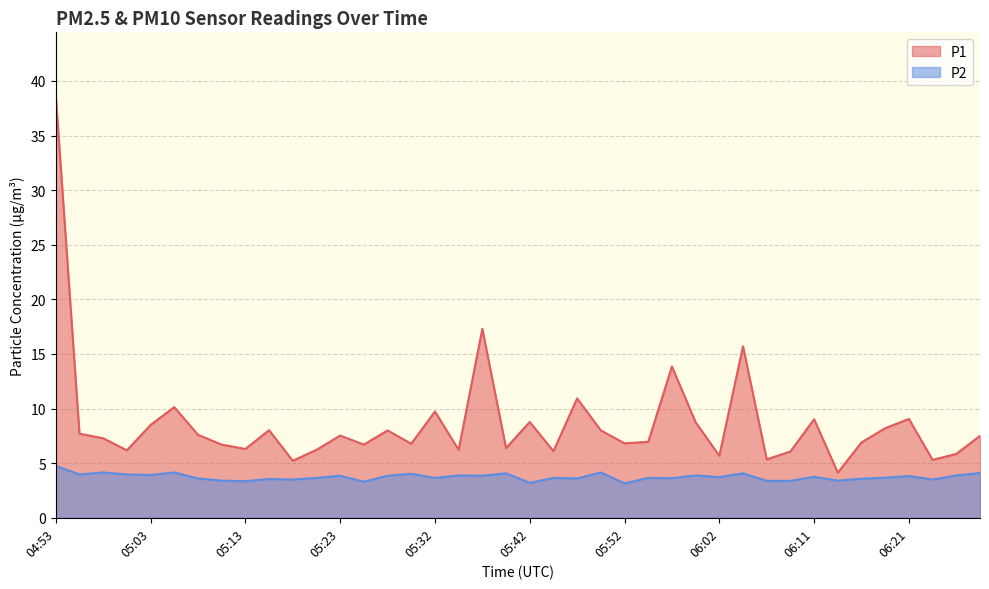

True or false: P2 and P1 cross at least once.

False